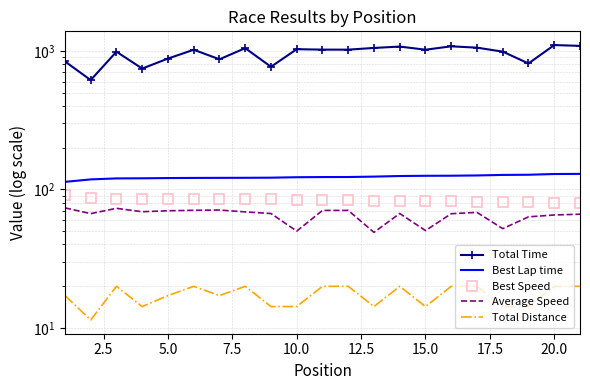

Is the value of Total Distance at 7.5 greater than the value of Best Lap time at 12?

No